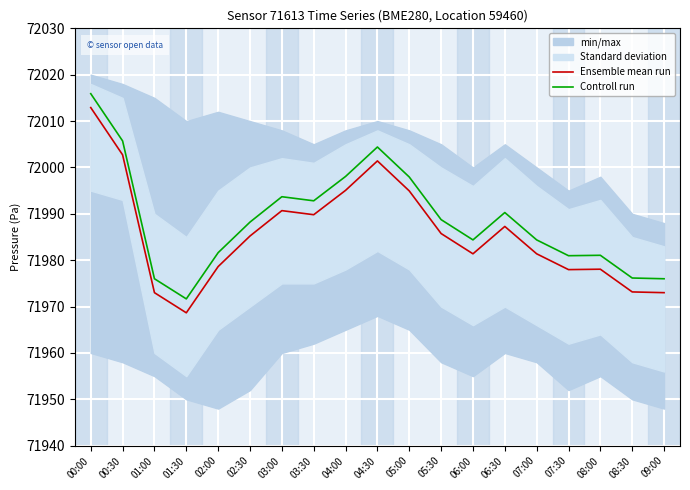

True or false: Ensemble mean run has a value of 71985.8 at 05:30.

True